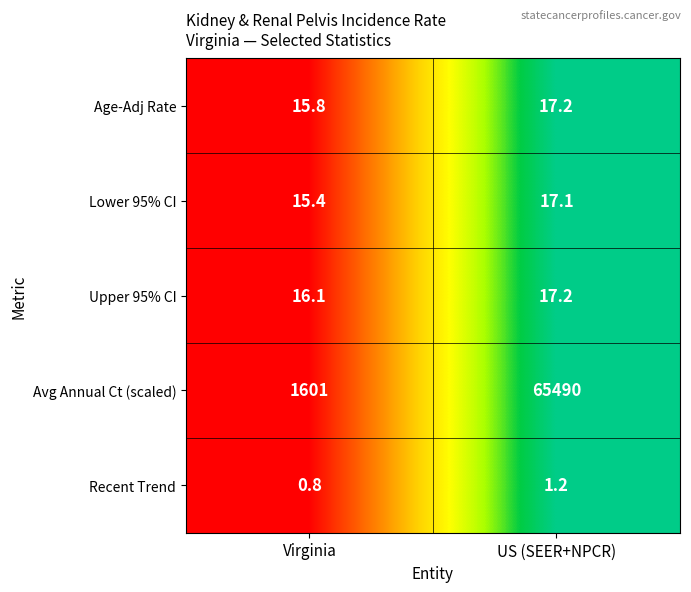

Which category has the highest value in the Recent Trend series?

US (SEER+NPCR)